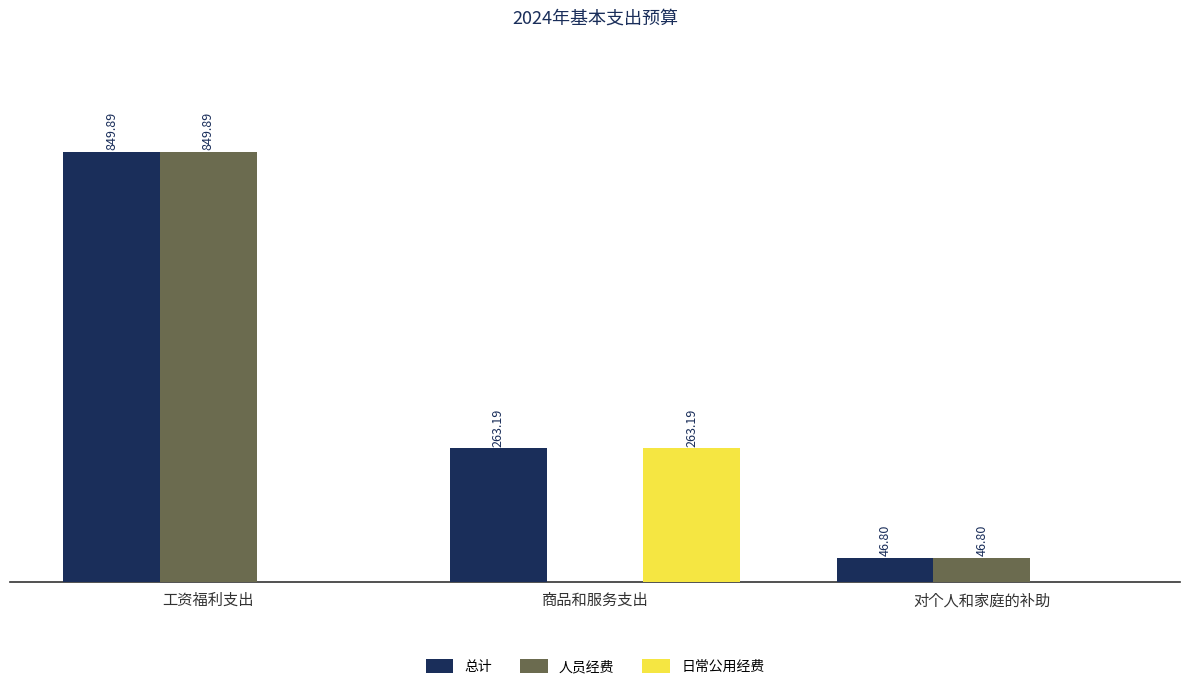

Is the value of 日常公用经费 at 对个人和家庭的补助 greater than the value of 总计 at 商品和服务支出?

No